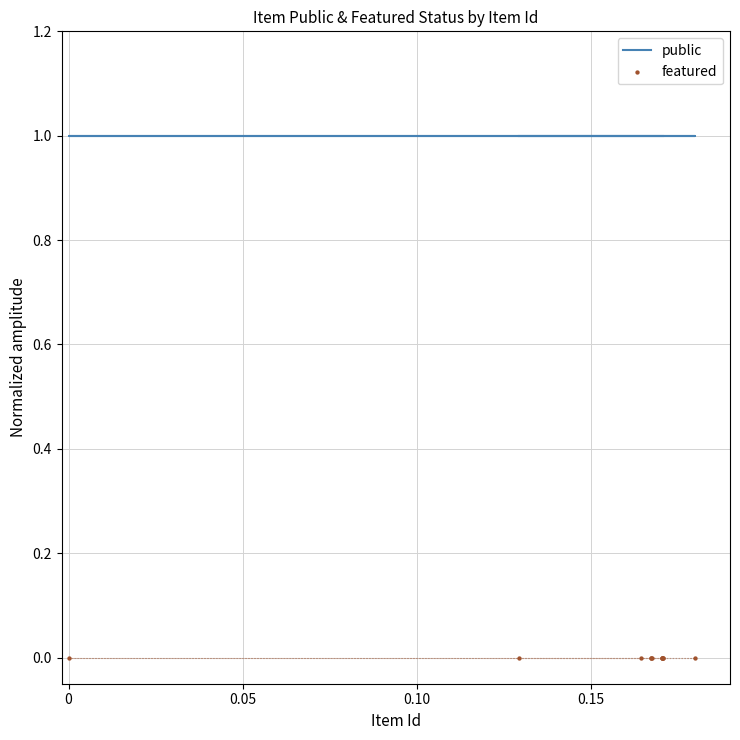

Which series has the largest total across all categories?

public